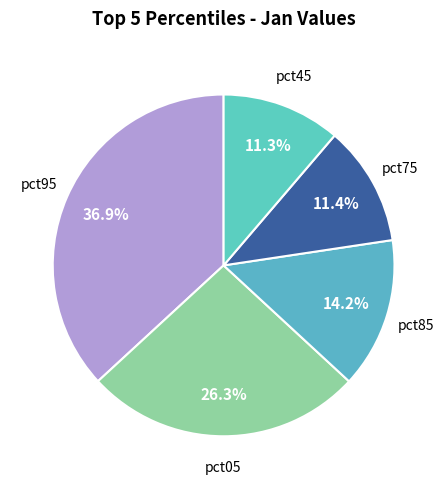

How many segments does this pie chart have?

5